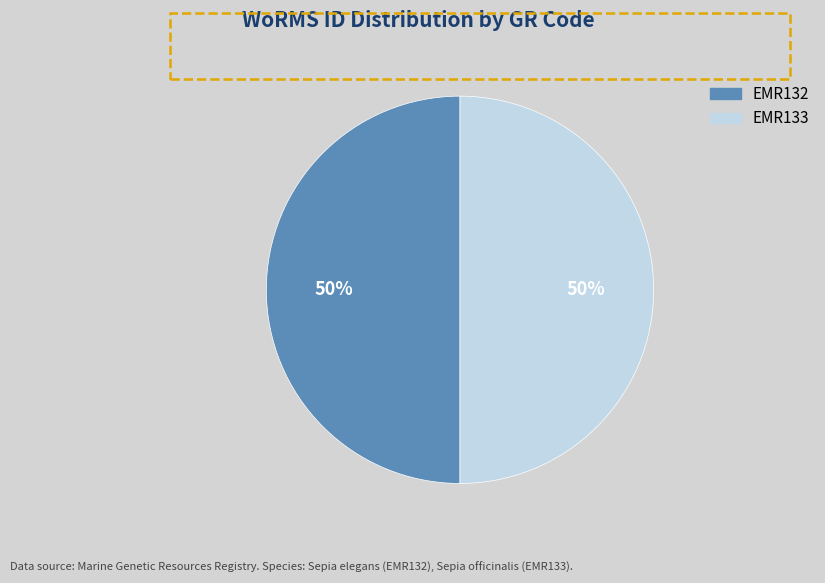

How many slices are in this pie chart?

2